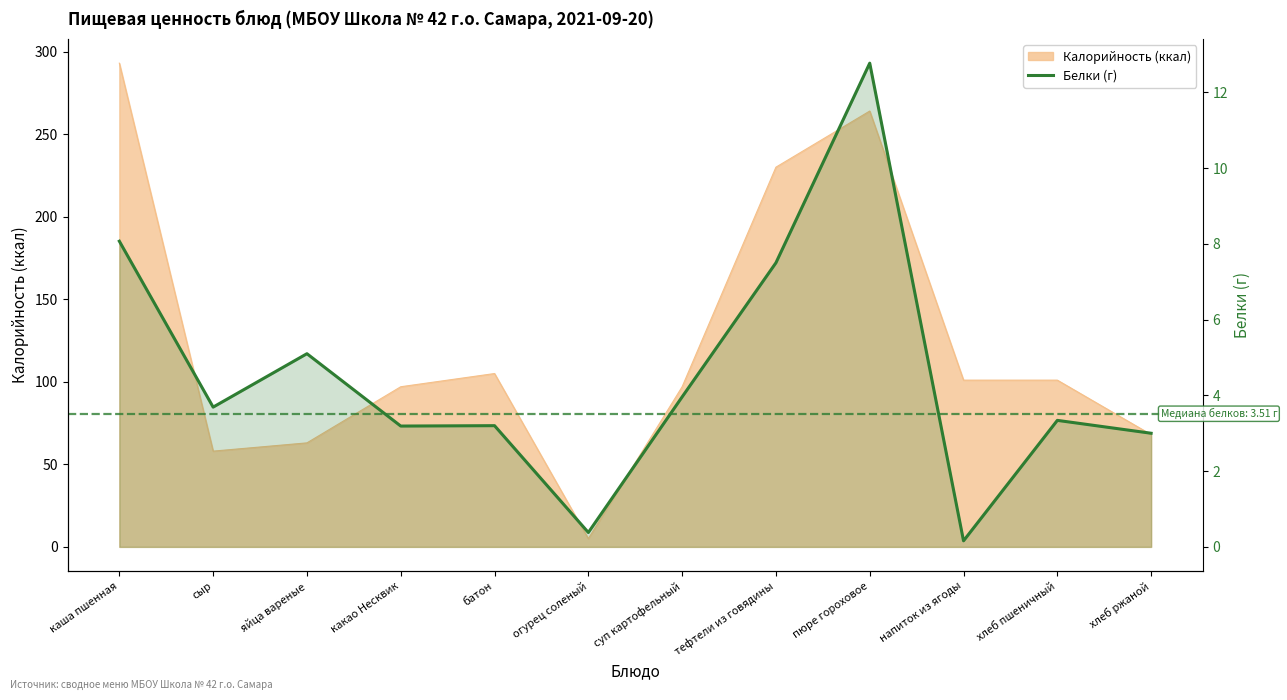

What is the difference between the maximum and minimum values?

12.6